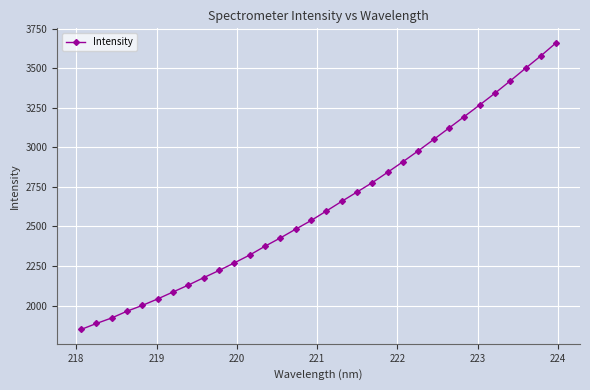

What is the value of the 19th point from the left?

2718.1